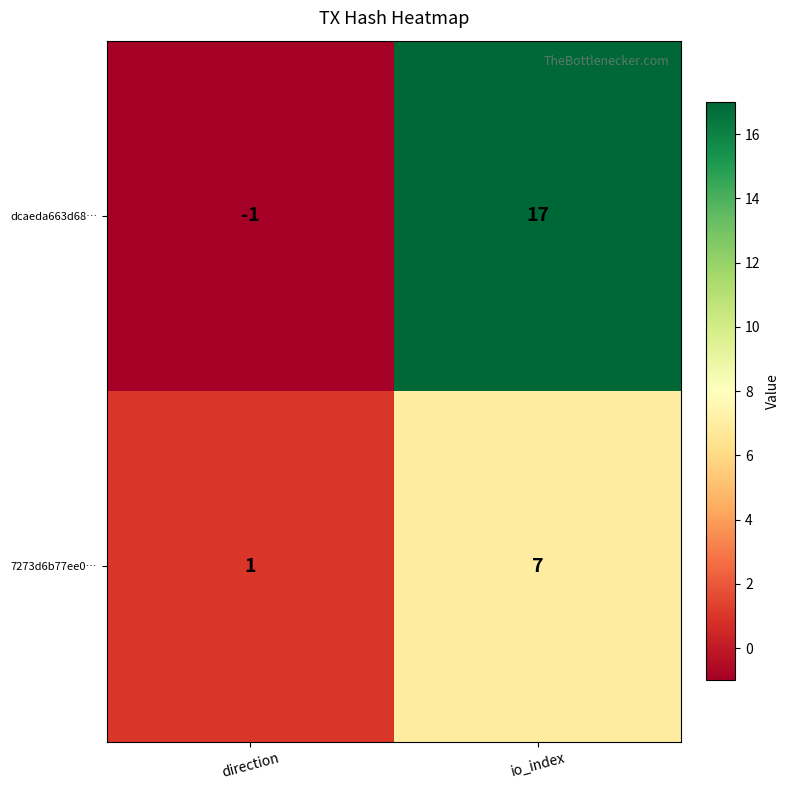

The value of dcaeda663d68… at io_index is 17. True or false?

True